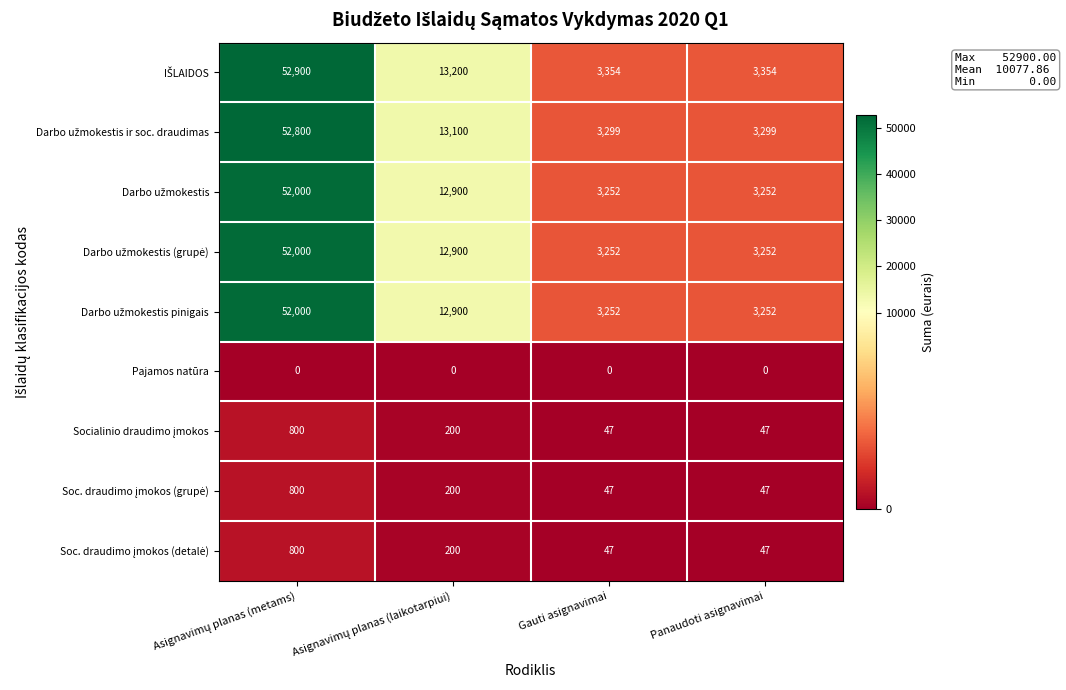

What is the greatest value displayed?

52900